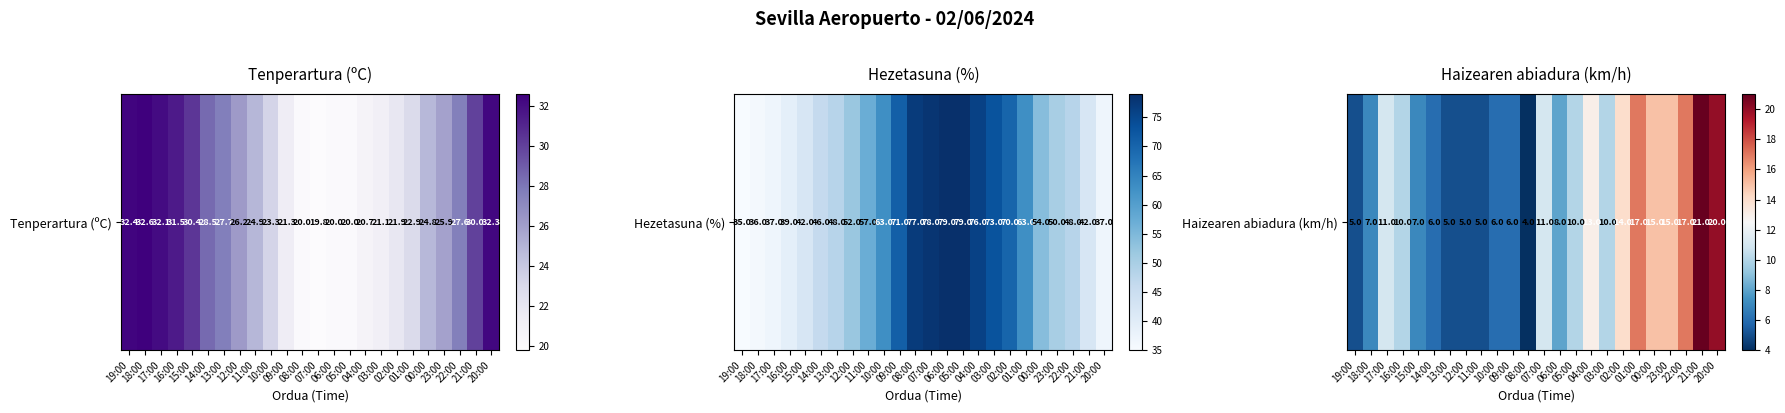

What is the maximum value shown in the chart?

21